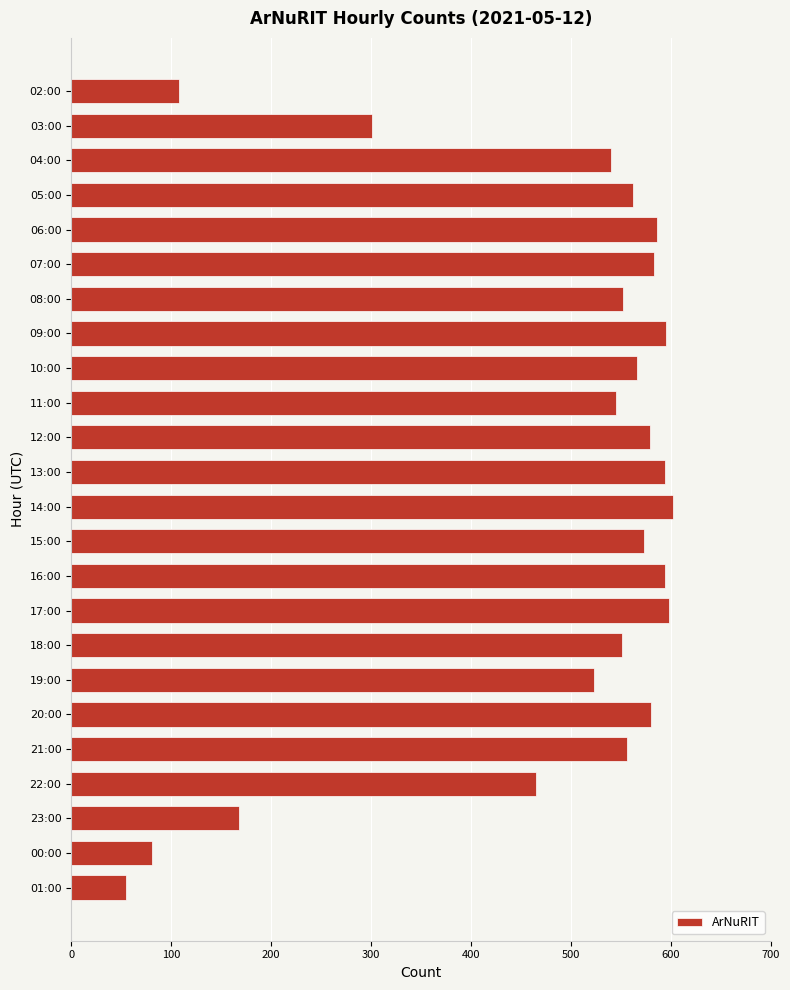

What is the difference between the second highest and minimum values?

543